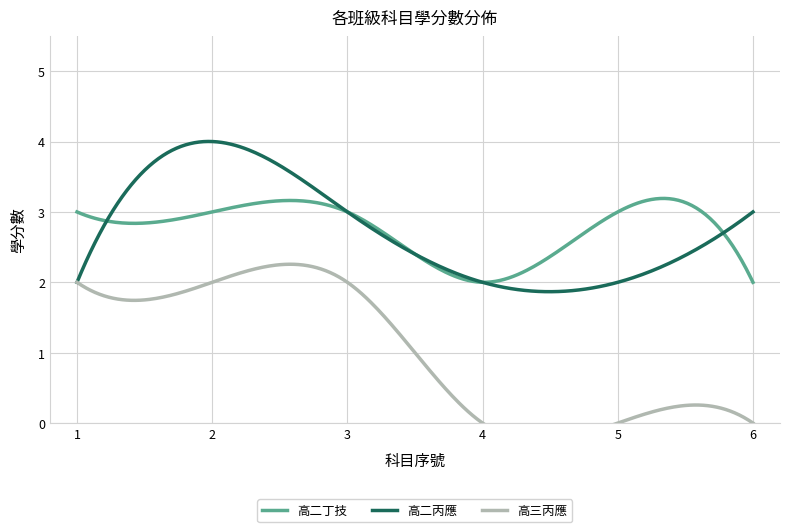

True or false: 高二丙應 and 高二丁技 cross at least once.

True